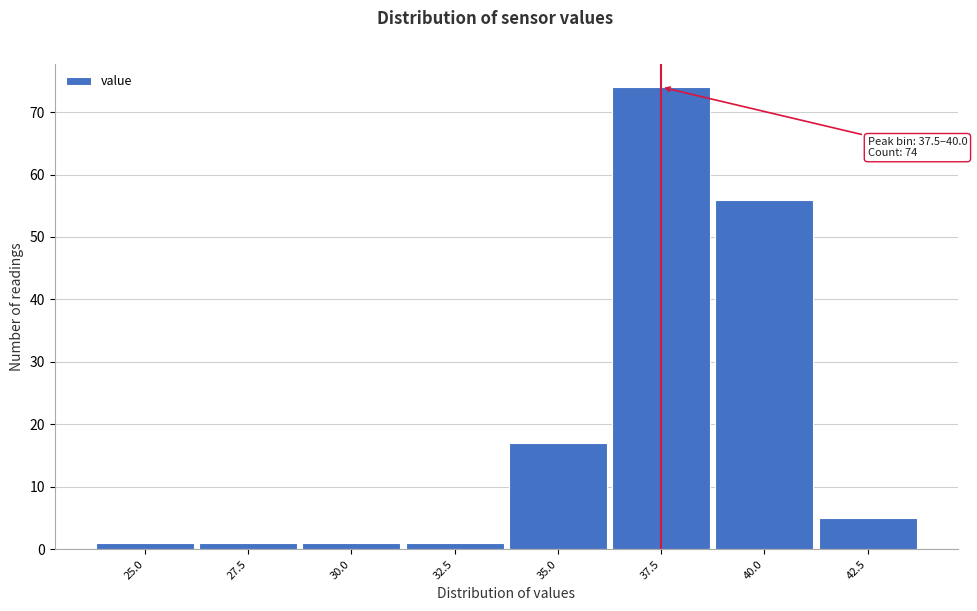

Reading right to left, transcribe all the data shown in this chart.

42.5=5	40.0=56	37.5=74	35.0=17	32.5=1	30.0=1	27.5=1	25.0=1